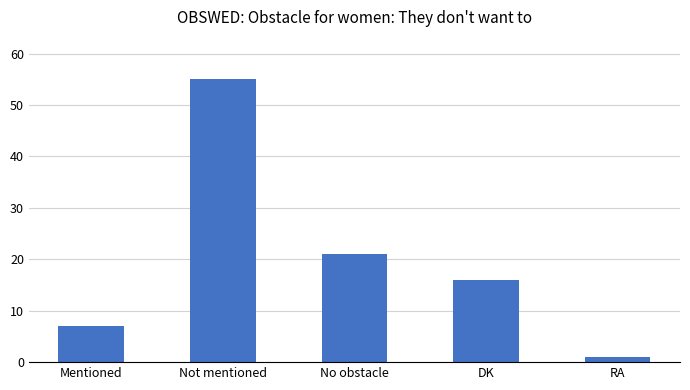

How many data points does each series have?

5